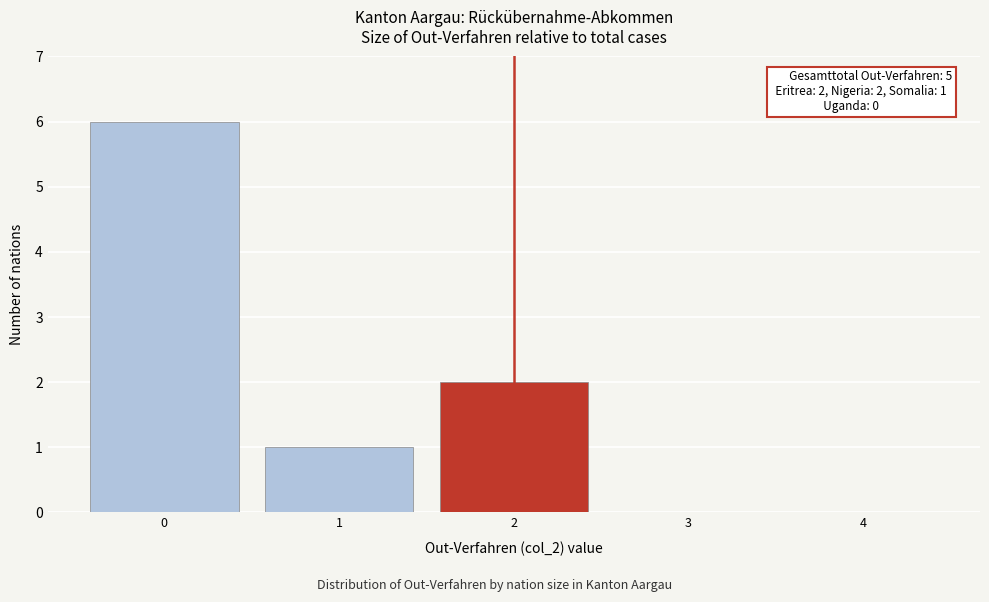

Reading left to right, extract all data points from this chart.

0=6	1=1	2=2	3=0	4=0